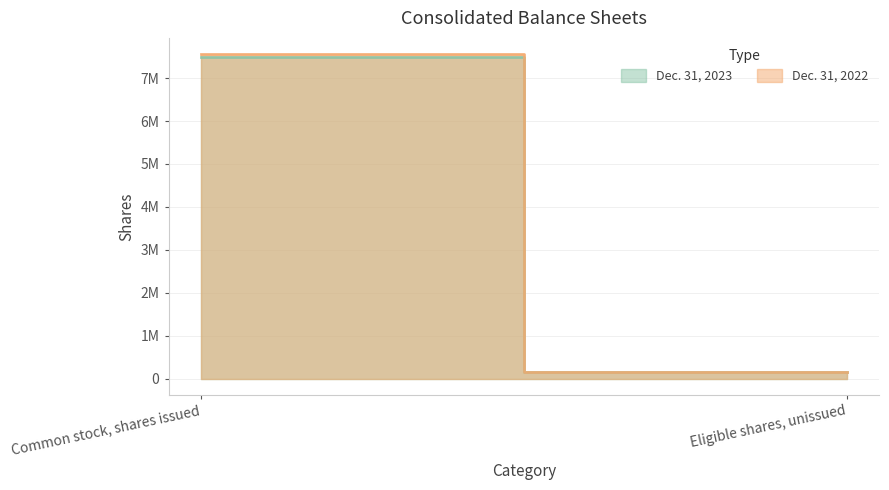

Is the value of Dec. 31, 2022 at Common stock, shares issued greater than the value of Dec. 31, 2023 at Eligible shares, unissued?

Yes